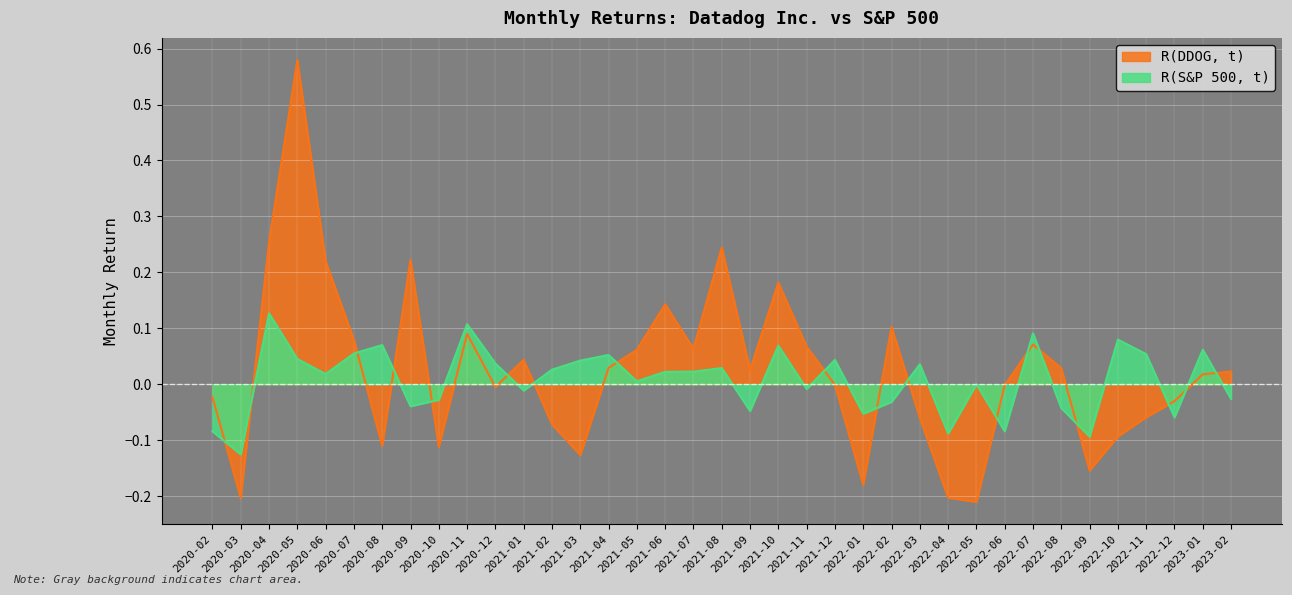

At which category is the sum across all series the highest?

2020-05